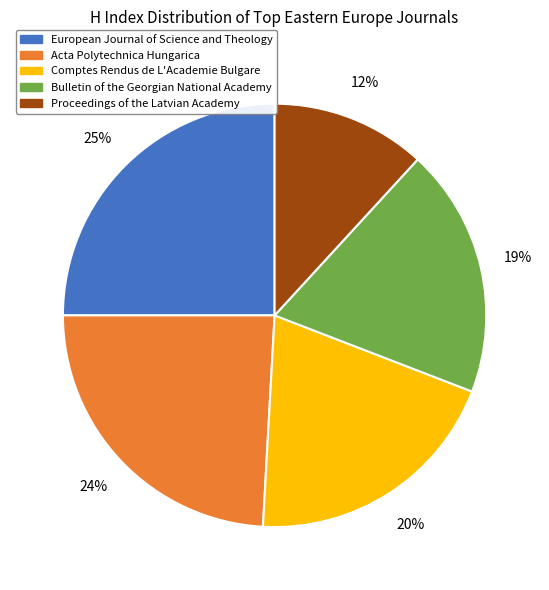

Does any single category account for the majority?

No